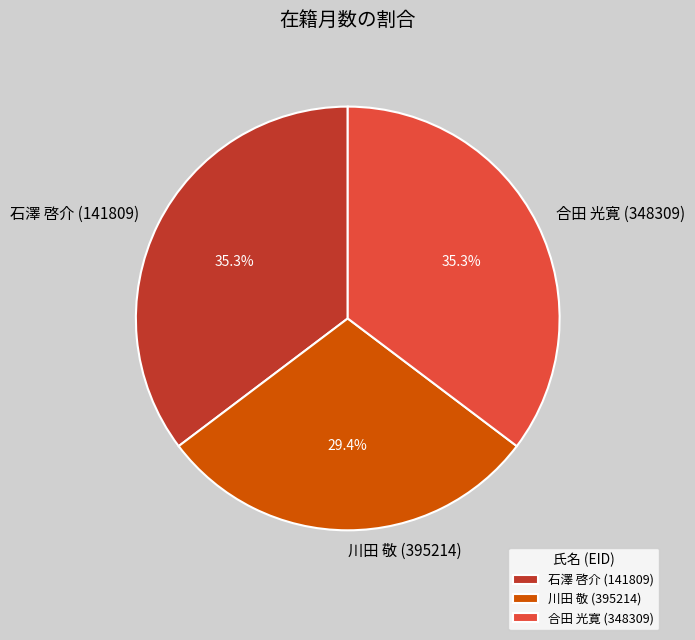

Which category has the smallest portion of the pie?

川田 敬 (395214)